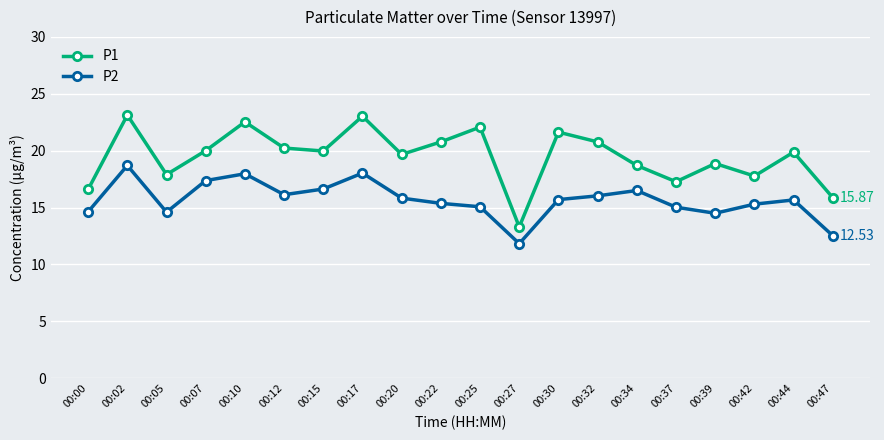

What is the minimum value shown in the chart?

11.8